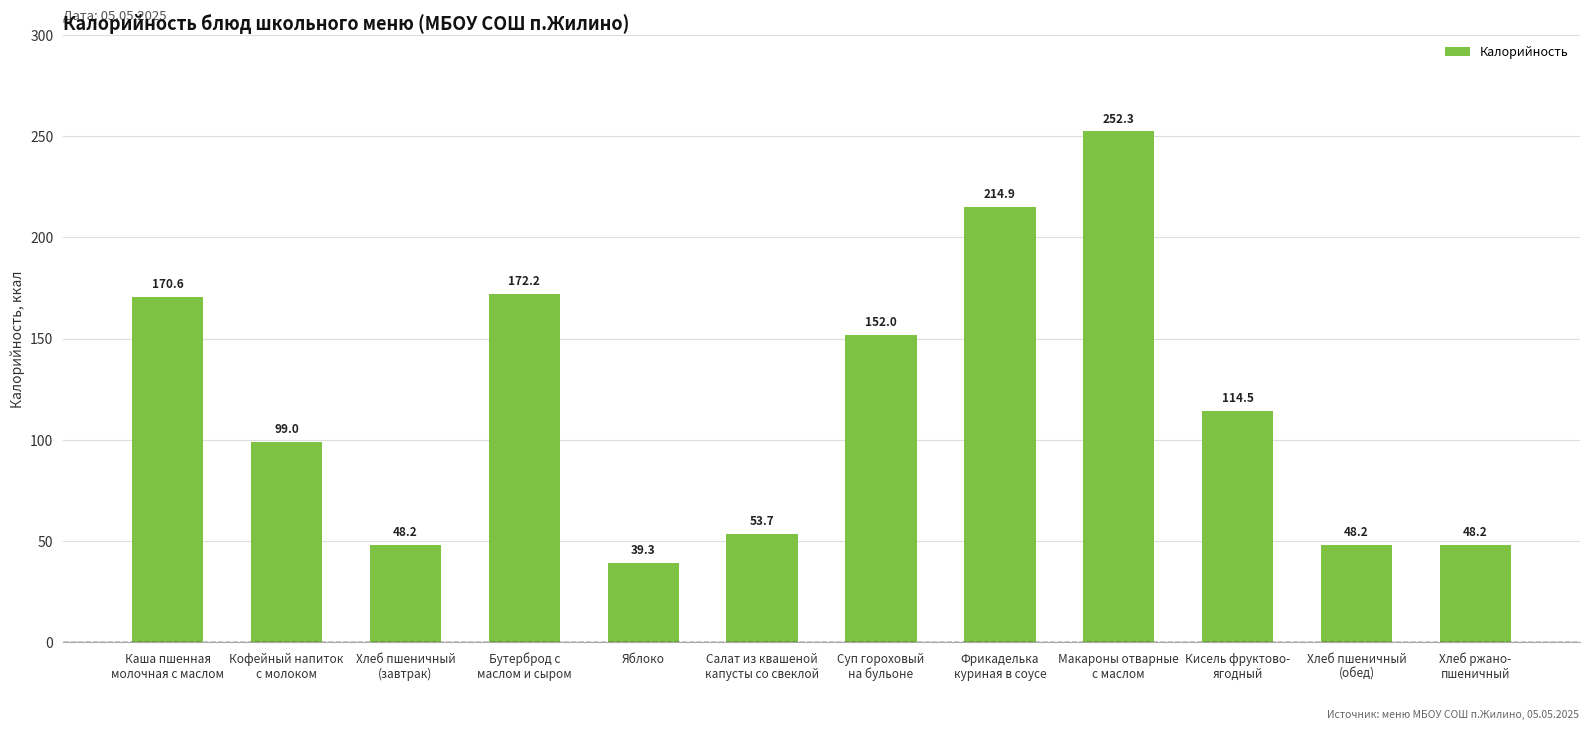

What is the smallest value displayed?

39.3